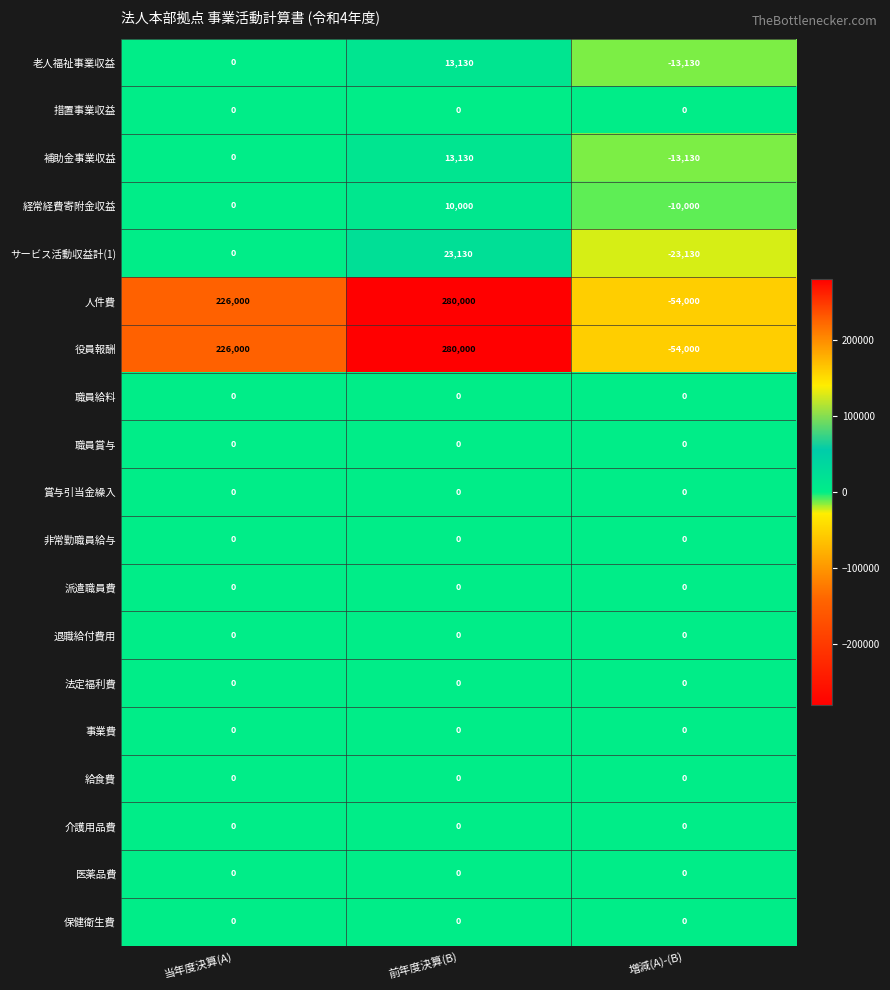

List the labels in order of 補助金事業収益 value, smallest first.

増減(A)-(B), 当年度決算(A), 前年度決算(B)